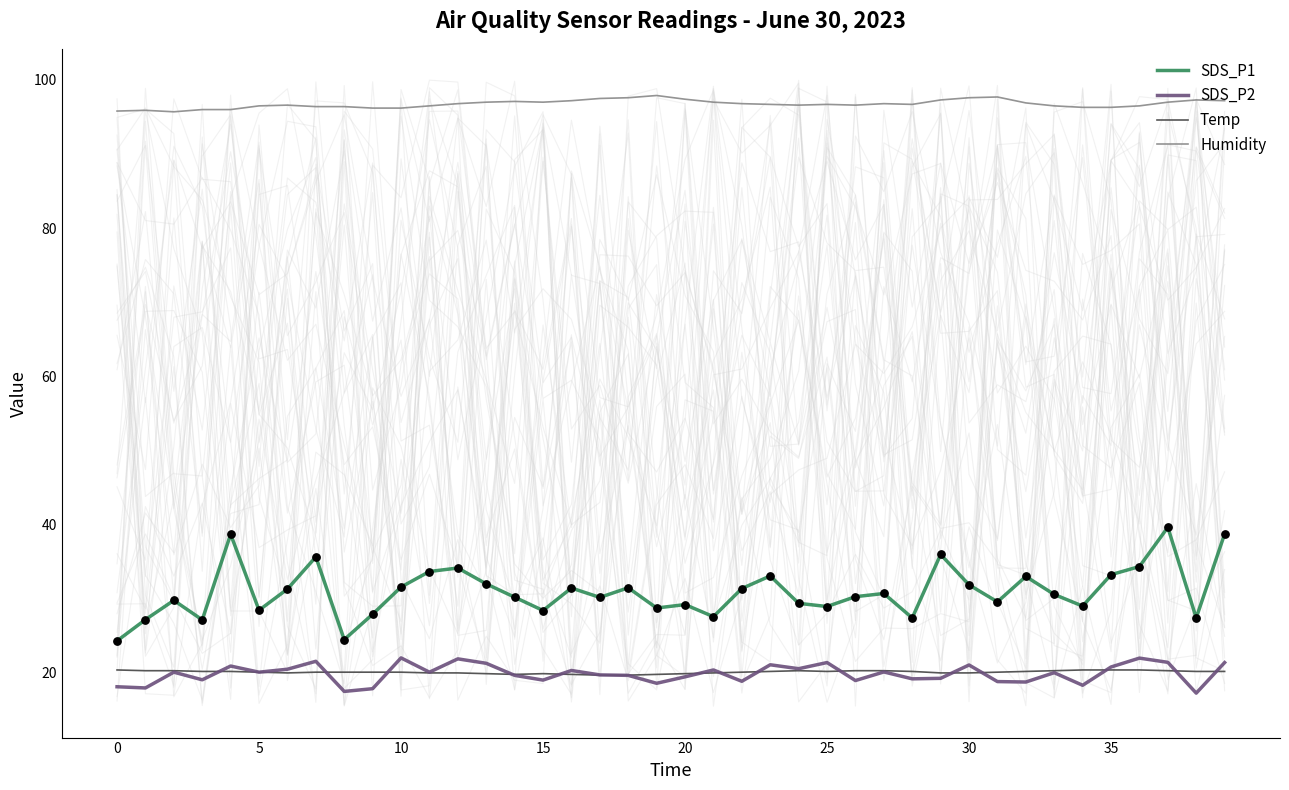

At which category is the sum across all series the highest?

37